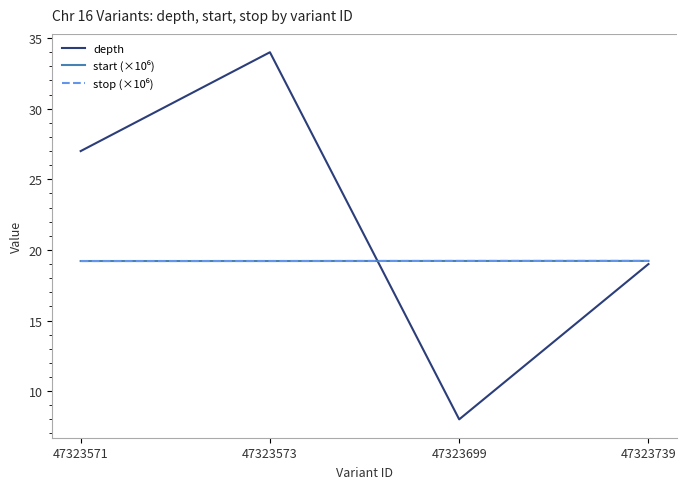

At which category is the sum across all series the highest?

47323573